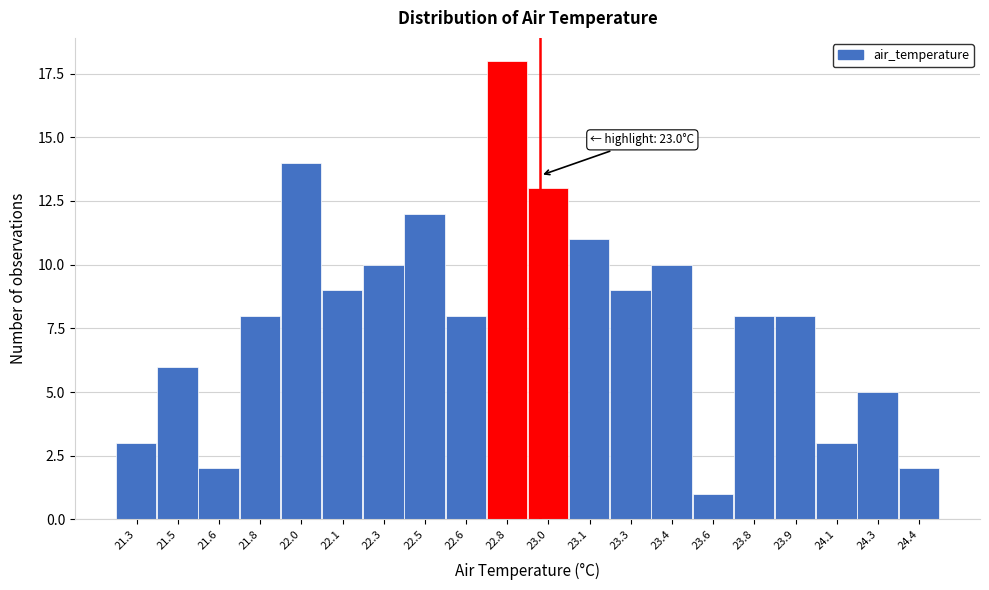

Reading left to right, extract all data points from this chart.

21.3=3	21.5=6	21.6=2	21.8=8	22.0=14	22.1=9	22.3=10	22.5=12	22.6=8	22.8=18	23.0=13	23.1=11	23.3=9	23.4=10	23.6=1	23.8=8	23.9=8	24.1=3	24.3=5	24.4=2